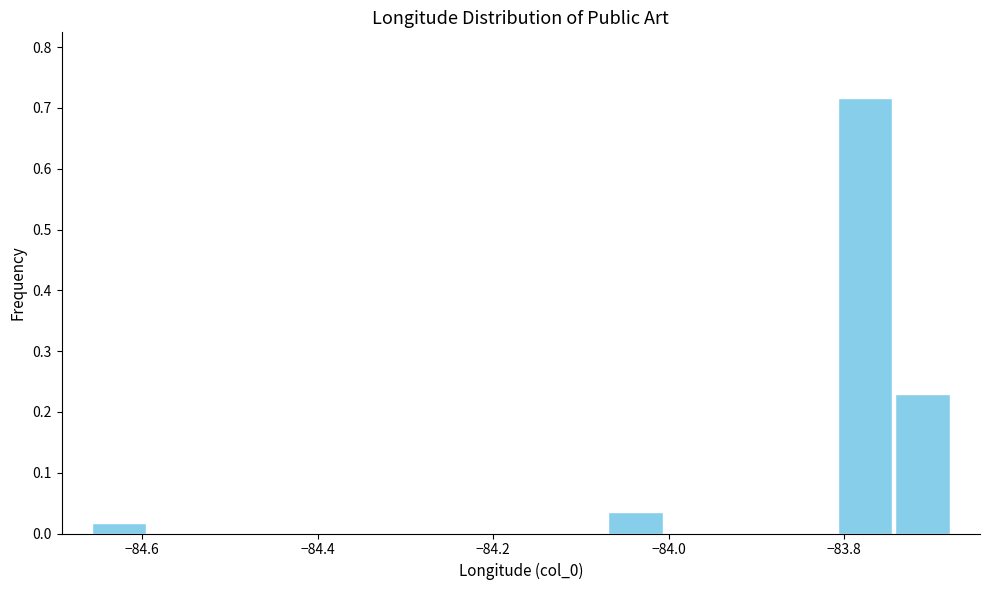

Read against the x-axis, roughly where is the centre of the tallest bar?

-83.78